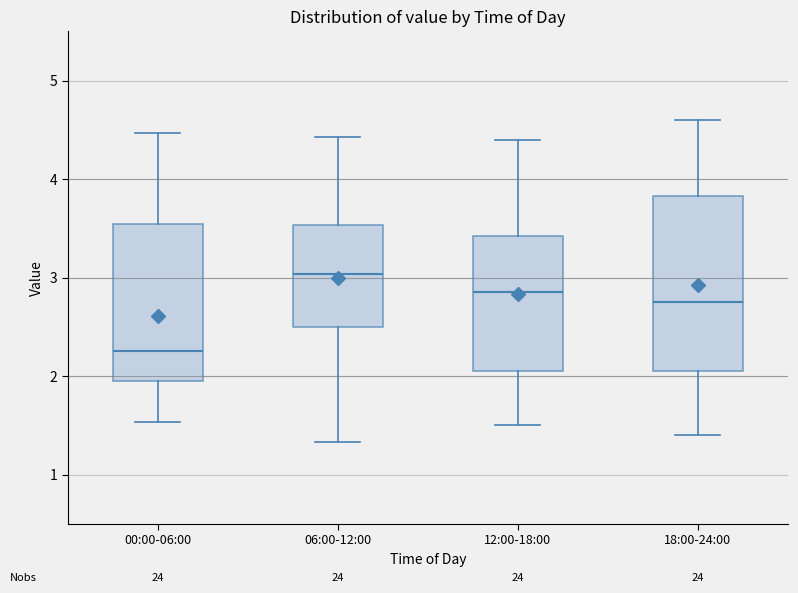

Reading left to right, transcribe this box plot: for each box, give where its median line is, the range the box spans, and where its two whiskers end, as read against the y-axis. The values are not printed on the chart, so give them approximately, as read against the axis.

00:00-06:00: median 2.3, box 1.9 to 3.5, whiskers 1.5 to 4.5
06:00-12:00: median 3.0, box 2.5 to 3.5, whiskers 1.3 to 4.4
12:00-18:00: median 2.9, box 2.1 to 3.4, whiskers 1.5 to 4.4
18:00-24:00: median 2.8, box 2.1 to 3.8, whiskers 1.4 to 4.6